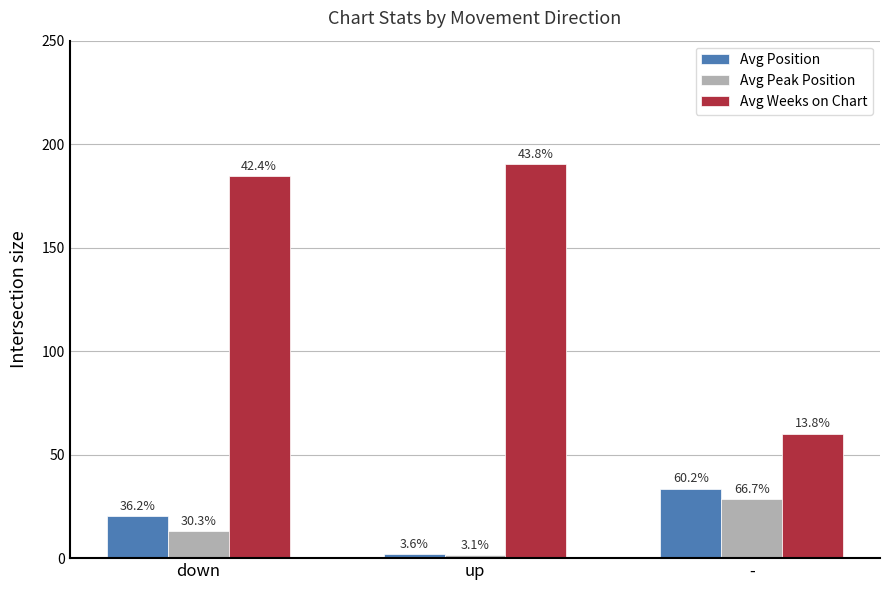

How many groups of bars are there?

3